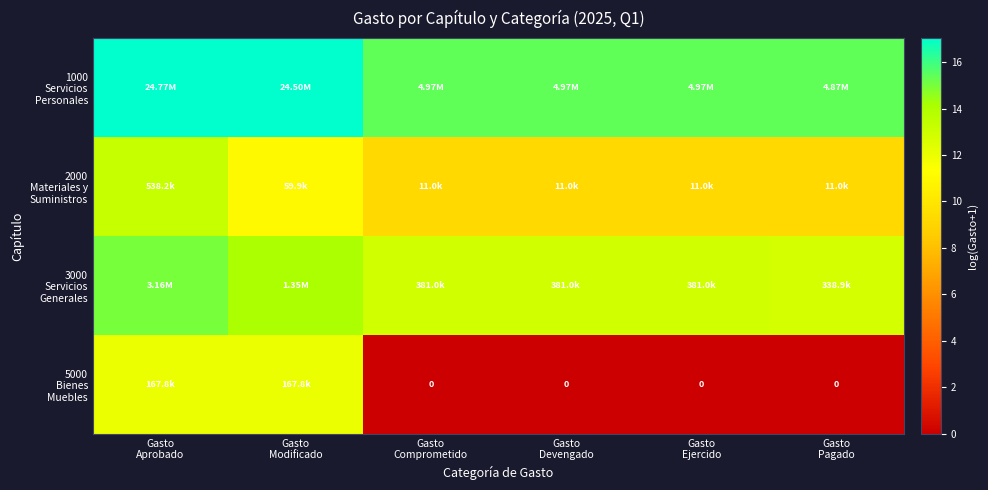

Rank the categories by 1000 Servicios Personales value from highest to lowest.

Gasto Aprobado, Gasto Modificado, Gasto Comprometido, Gasto Devengado, Gasto Ejercido, Gasto Pagado